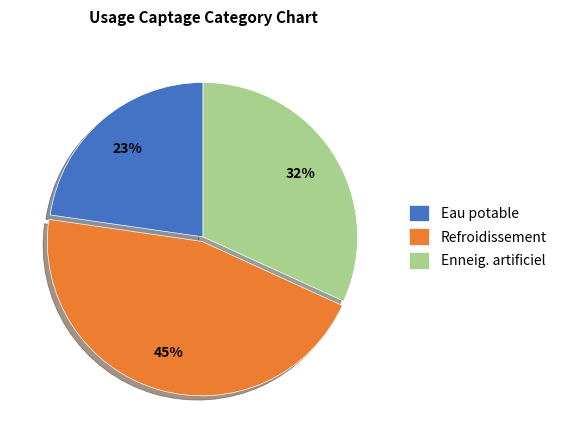

How many slices are in this pie chart?

3